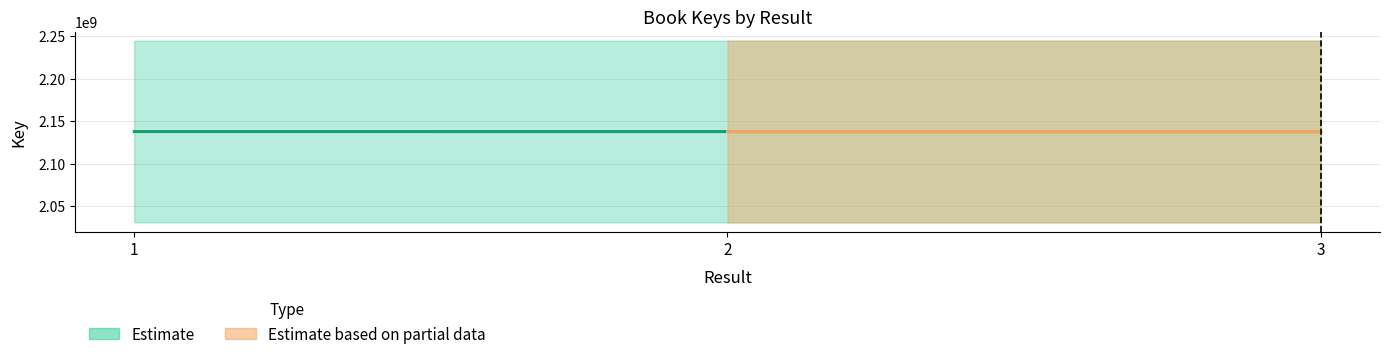

Reading left to right, what are all the values shown in this chart?

1=2137695302	2=2137688479	3=2137695289